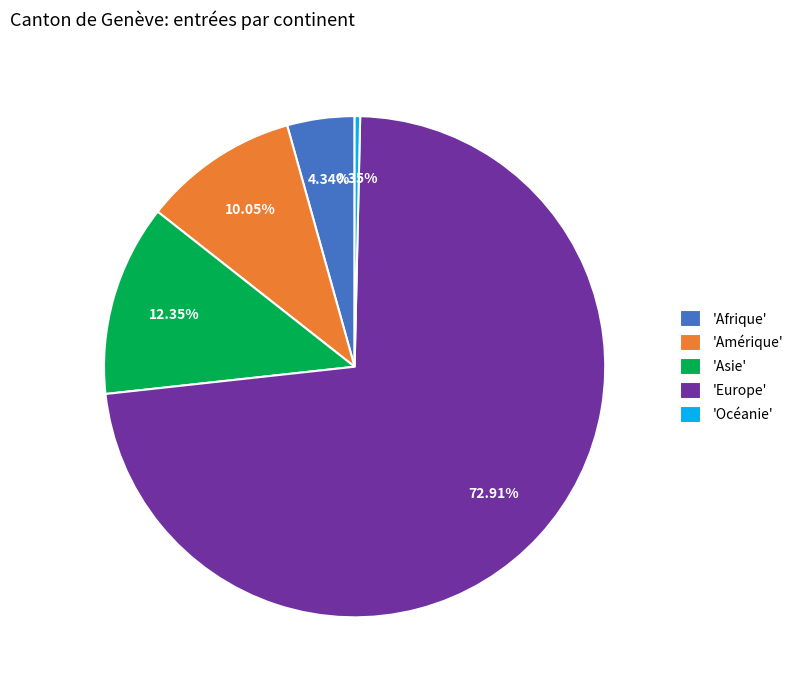

Between 'Amérique' and 'Afrique', which is larger?

'Amérique'